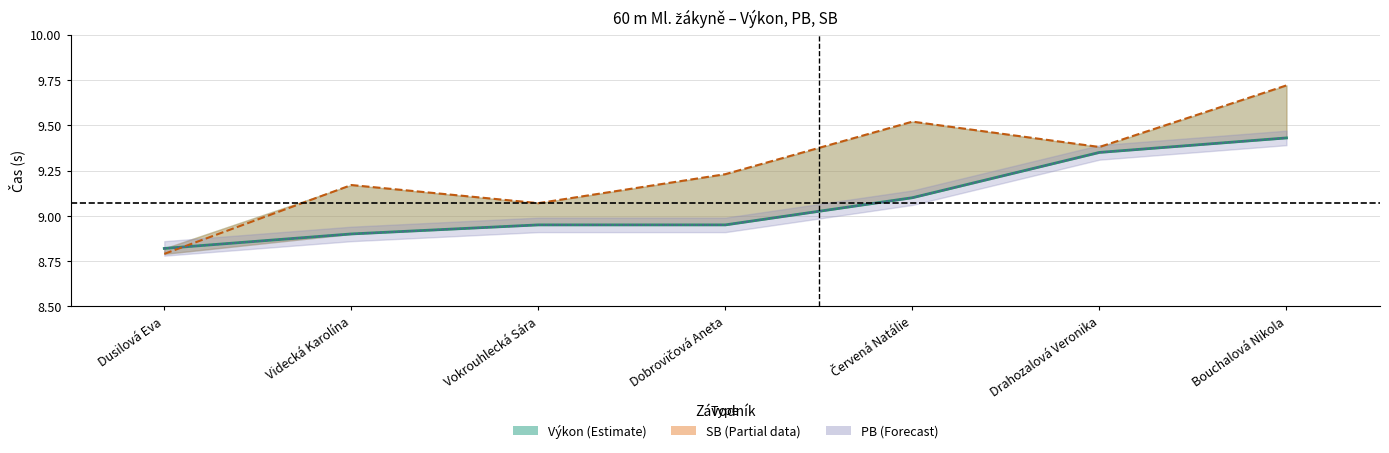

Read the Forecast centre value at Drahozalová Veronika.

9.3